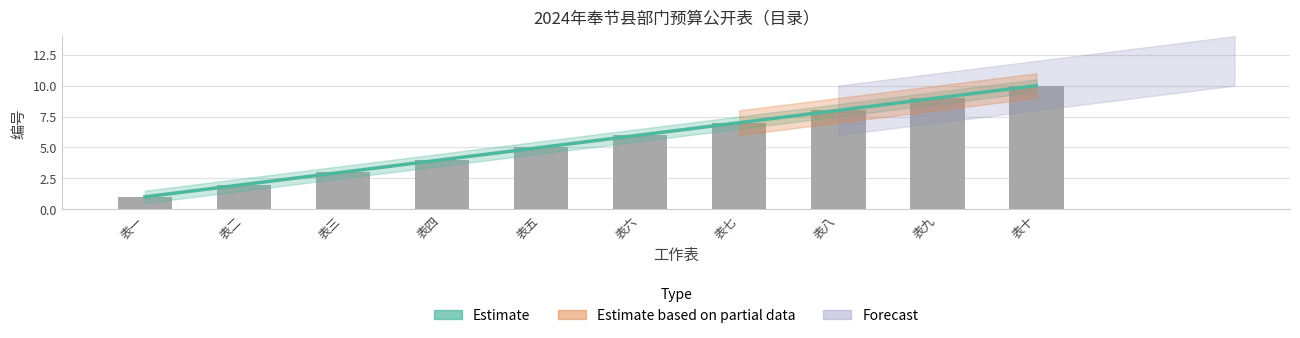

What is the average value?

6